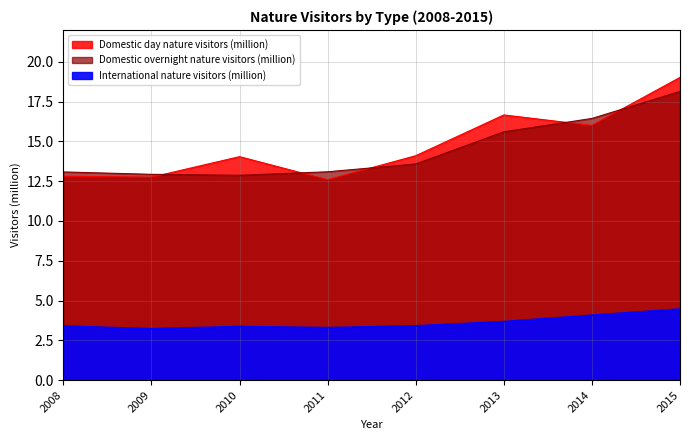

At which label is International nature visitors (million) closest to 3?

2009